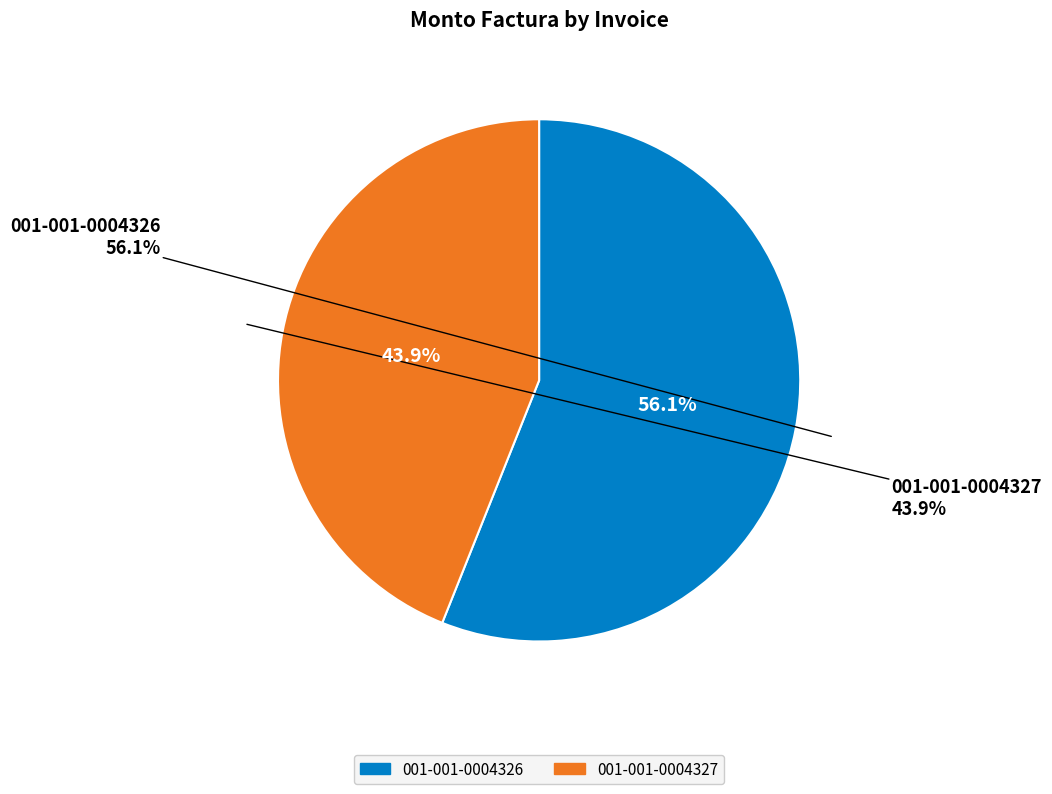

What is the smallest slice in the pie chart?

001-001-0004327